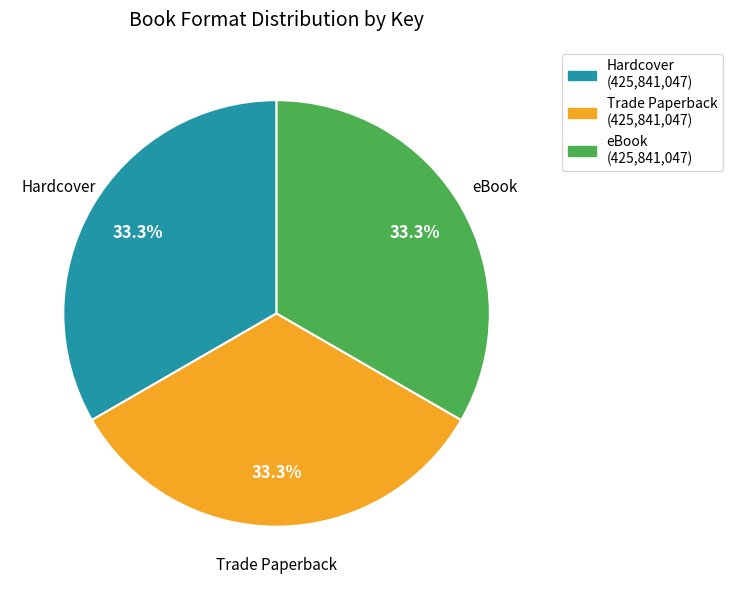

What percentage do eBook and Trade Paperback together represent?

66.7%